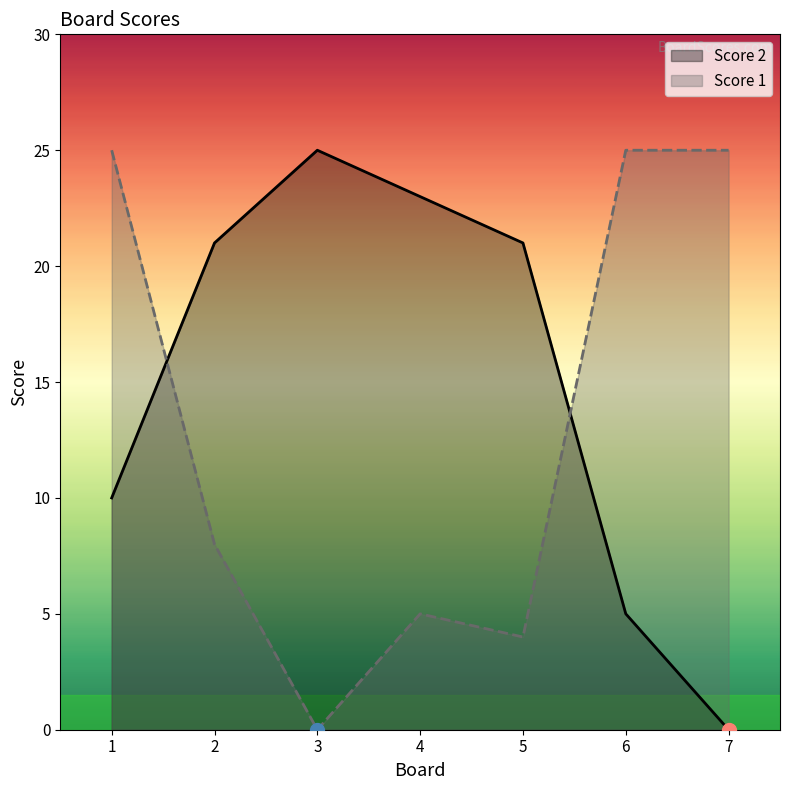

Count the number of categories in the chart.

7